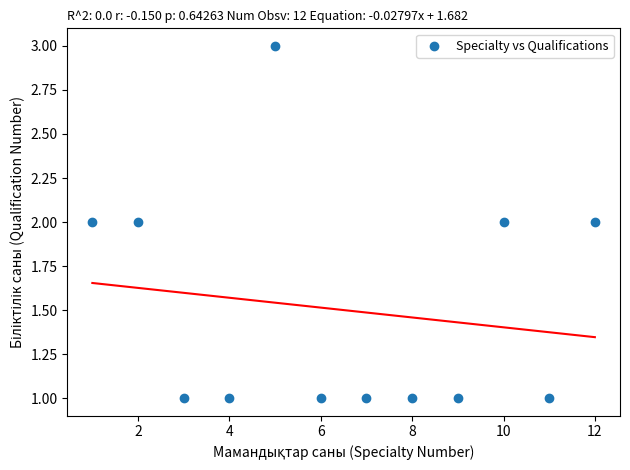

List the coordinates of all points as (X, Y) pairs, reading left to right.

(1, 2)  (2, 2)  (3, 1)  (4, 1)  (5, 3)  (6, 1)  (7, 1)  (8, 1)  (9, 1)  (10, 2)  (11, 1)  (12, 2)